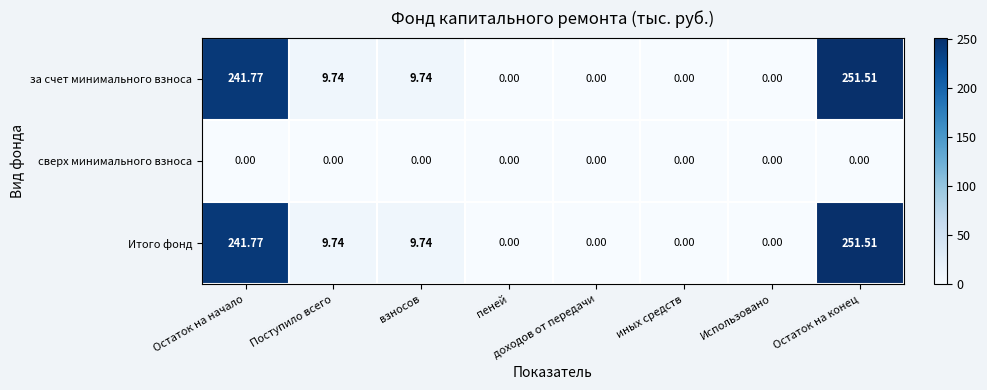

Which category has the highest value across all series?

Остаток на конец